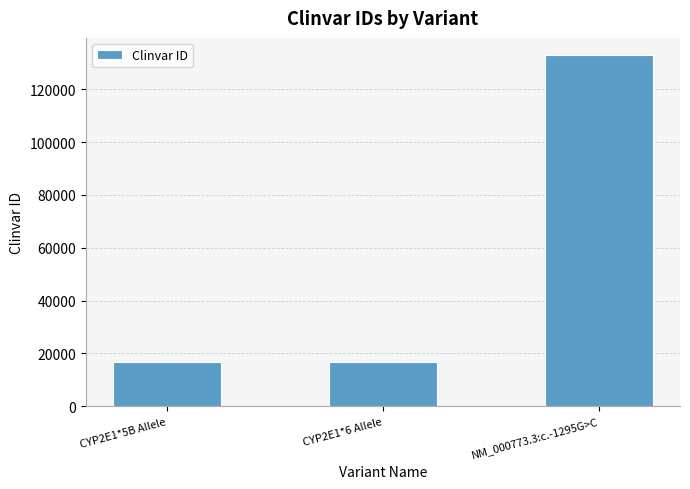

True or false: the data shows 16888 at CYP2E1*6 Allele.

True